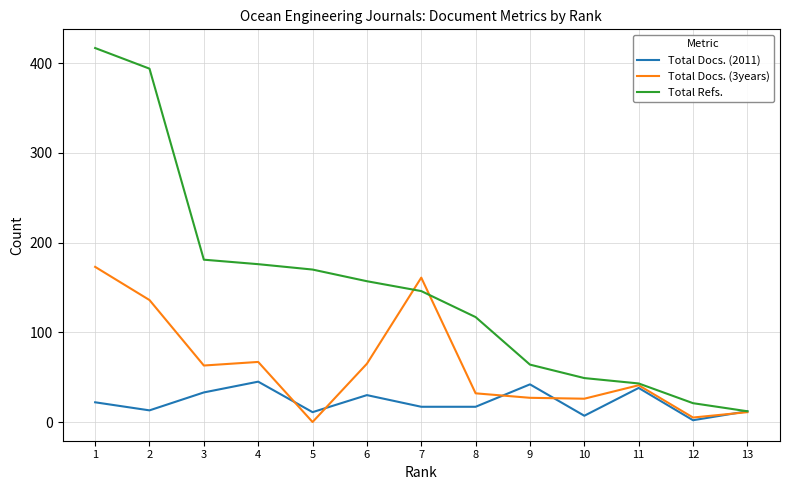

Rank the series by their maximum value, from lowest to highest.

Total Docs. (2011), Total Docs. (3years), Total Refs.